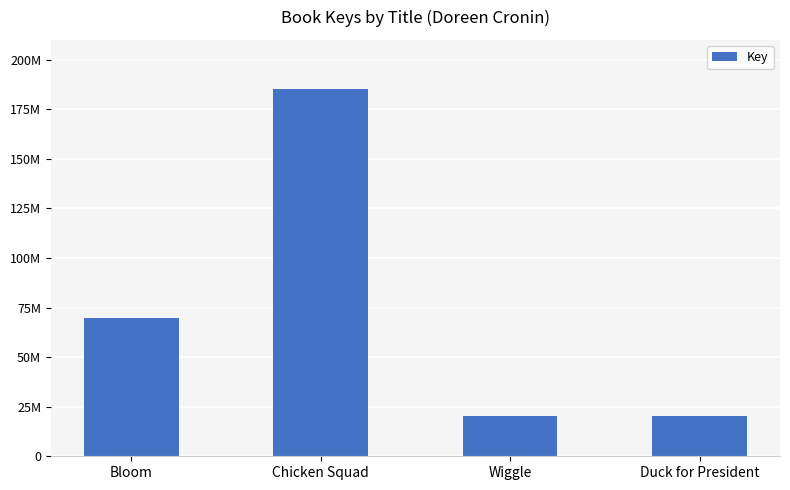

What position from the left is Wiggle?

3